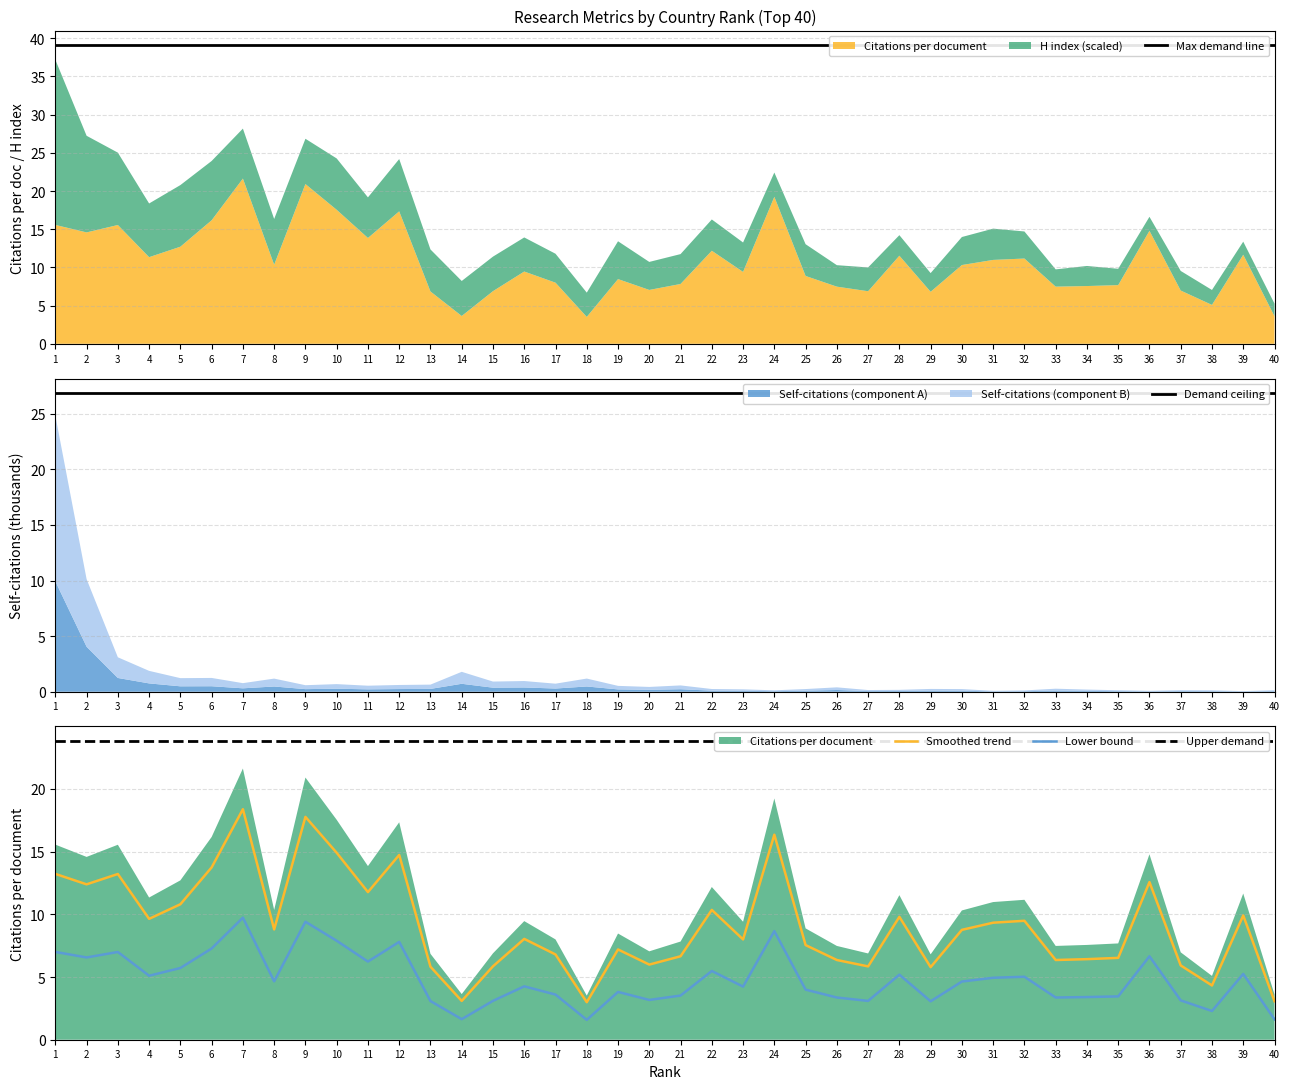

What is the approximate value of Lower bound at 36?

6.7